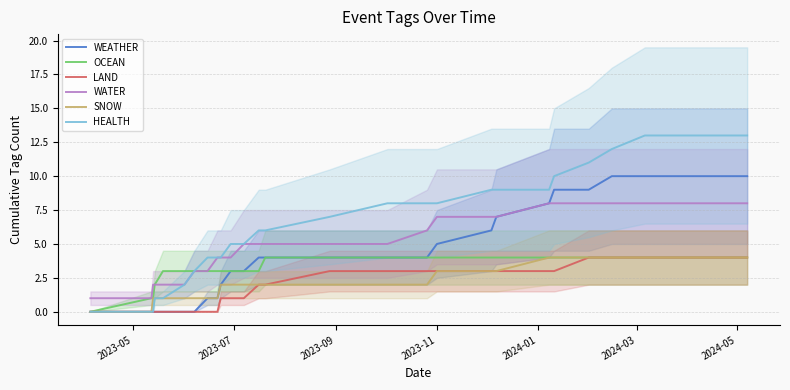

Reading right to left, transcribe all the data shown in this chart.

WEATHER: 10	10	10	9	9	8	7	6	5	4	4	4	4	4	3	3	2	1	1	0	0	0	0	0	0	0
OCEAN: 4	4	4	4	4	4	4	4	4	4	4	4	4	3	3	3	3	3	3	3	3	3	2	1	1	0
LAND: 4	4	4	4	3	3	3	3	3	3	3	3	2	2	1	1	1	0	0	0	0	0	0	0	0	0
WATER: 8	8	8	8	8	8	7	7	7	6	5	5	5	5	5	4	4	4	3	3	2	2	2	2	1	1
SNOW: 4	4	4	4	4	4	3	3	3	2	2	2	2	2	2	2	2	1	1	1	1	1	1	1	0	0
HEALTH: 13	13	12	11	10	9	9	9	8	8	8	7	6	6	5	5	4	4	4	3	2	1	1	0	0	0